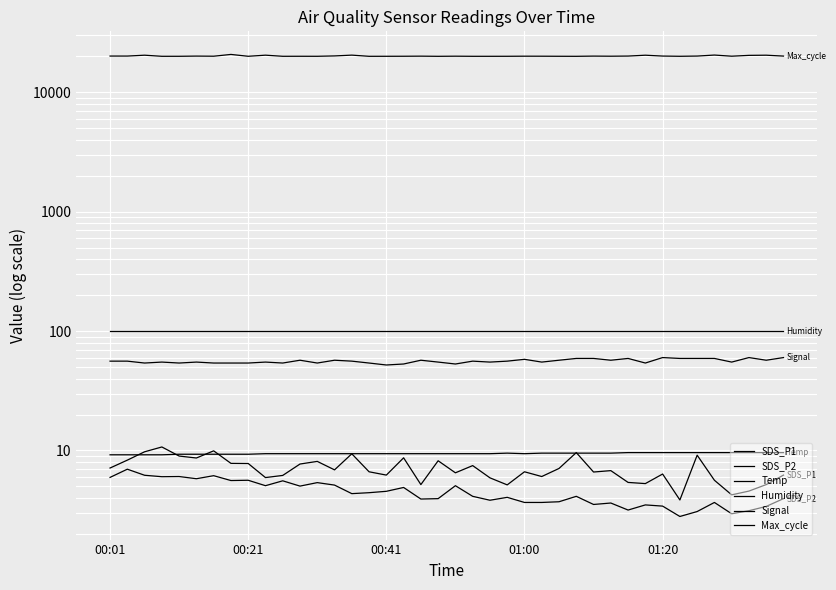

Which series has the largest range (max minus min)?

Max_cycle